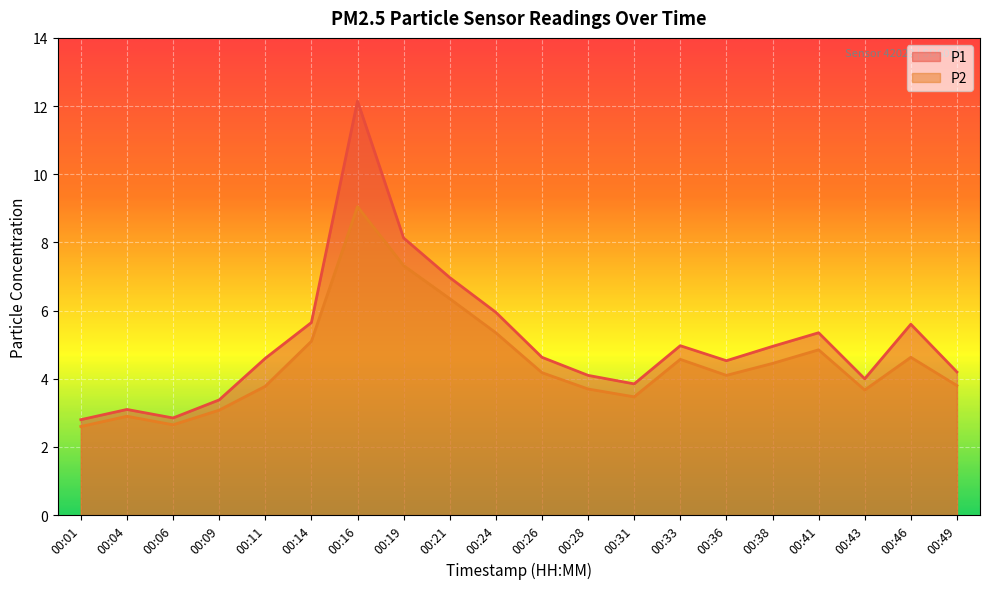

Reading left to right, transcribe all the data shown in this chart.

P1: 2.8	3.1	2.9	3.4	4.6	5.7	12.2	8.1	7.0	6.0	4.6	4.1	3.9	5.0	4.5	5.0	5.3	4.0	5.6	4.2
P2: 2.6	2.9	2.6	3.1	3.8	5.1	9.1	7.3	6.3	5.3	4.2	3.7	3.5	4.6	4.1	4.5	4.8	3.7	4.6	3.8